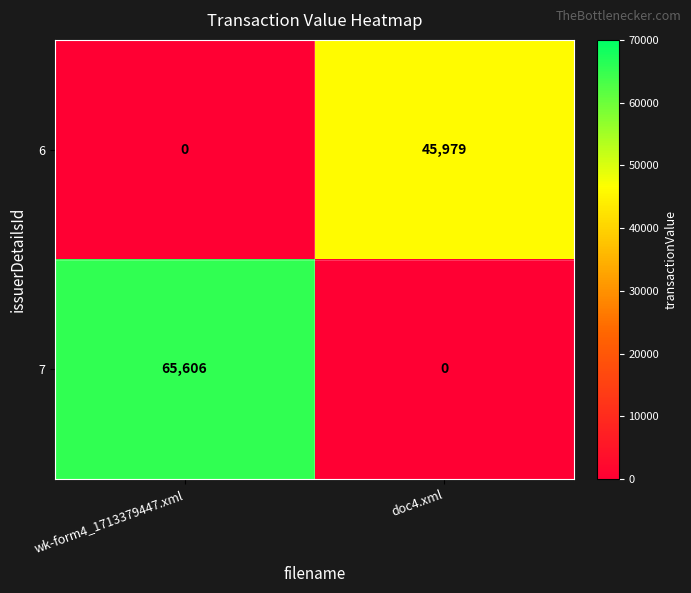

Rank the series by their average value, from highest to lowest.

7, 6